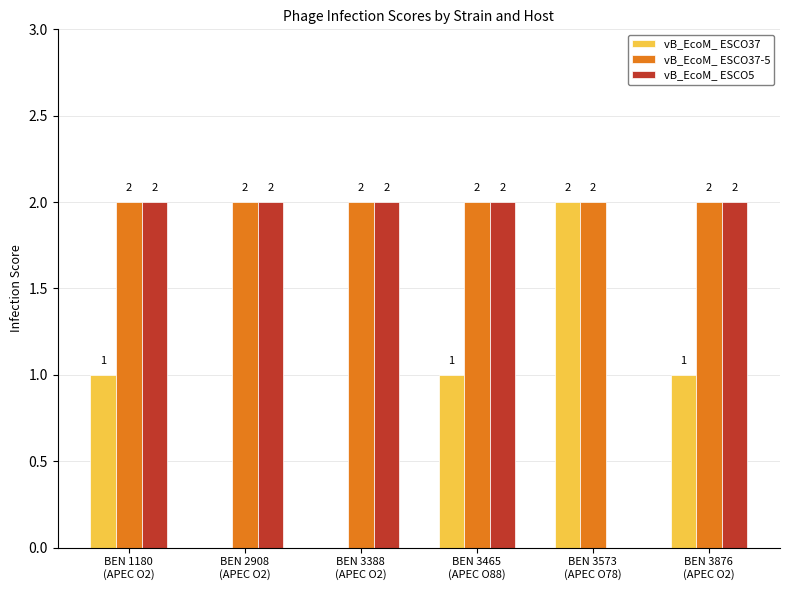

Are the bars grouped side by side (vs. stacked)?

Yes